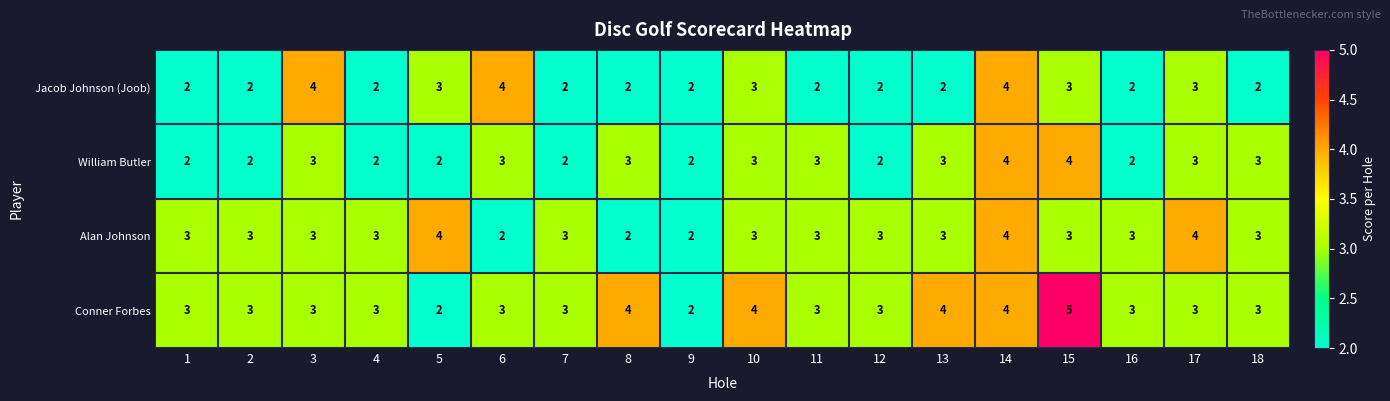

True or false: Conner Forbes has a value of 4 at 1.

False